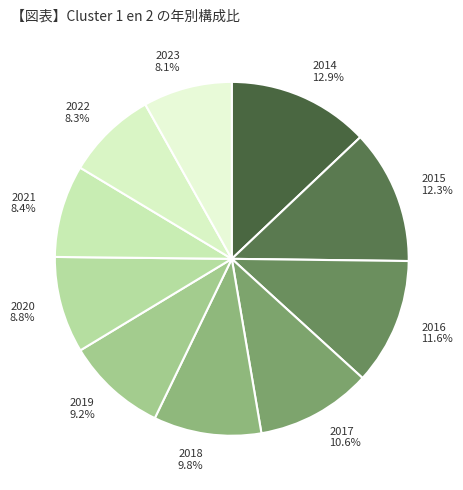

To the nearest percent, what is the combined percentage of 2023 and 2019?

17%